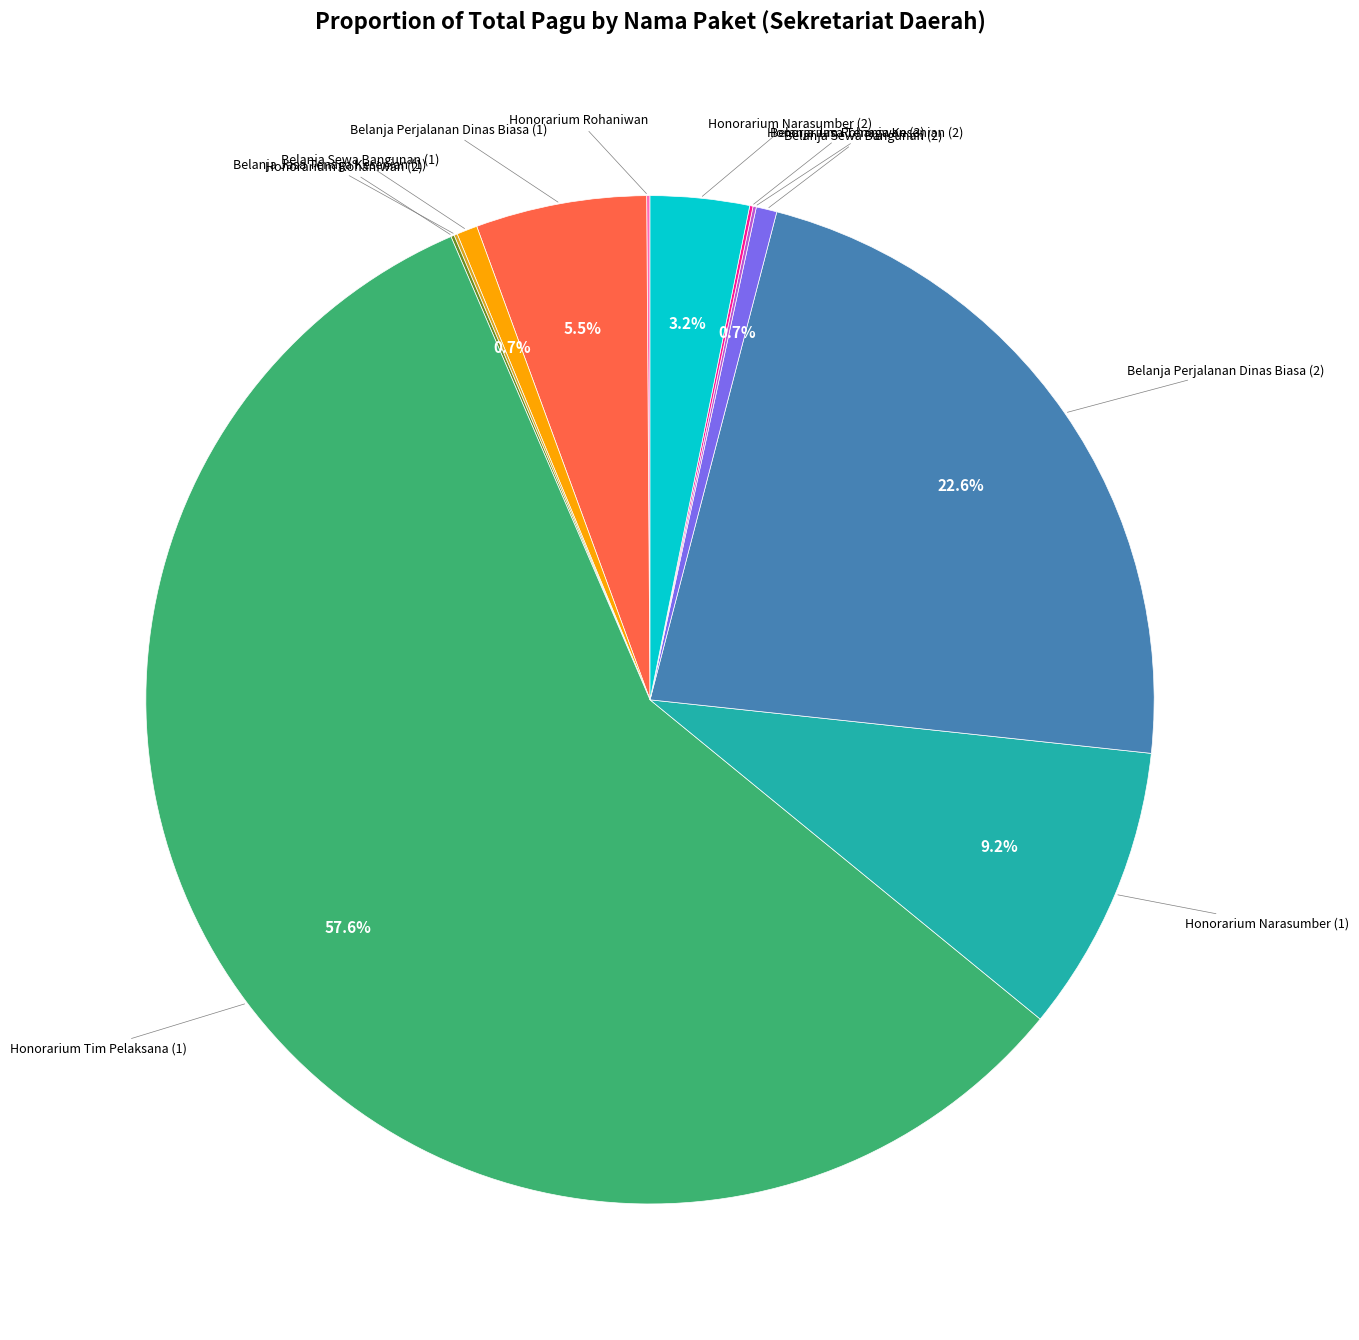

To the nearest percent, what is the difference between the largest and smallest slice percentages?

58%